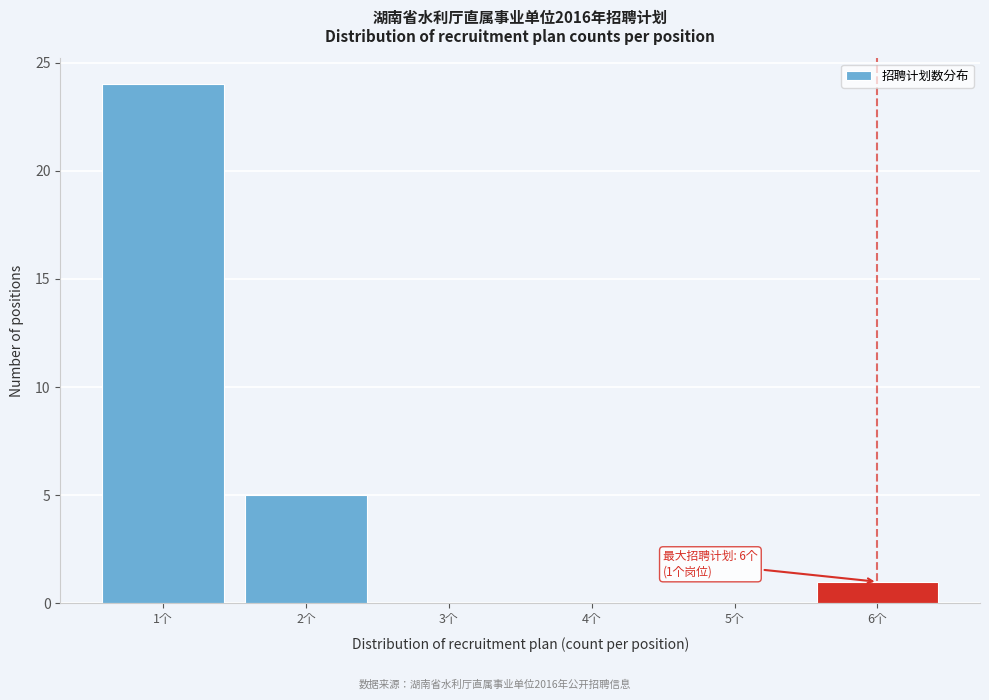

Which range on the x-axis has the tallest bar?

0.5 to 1.5